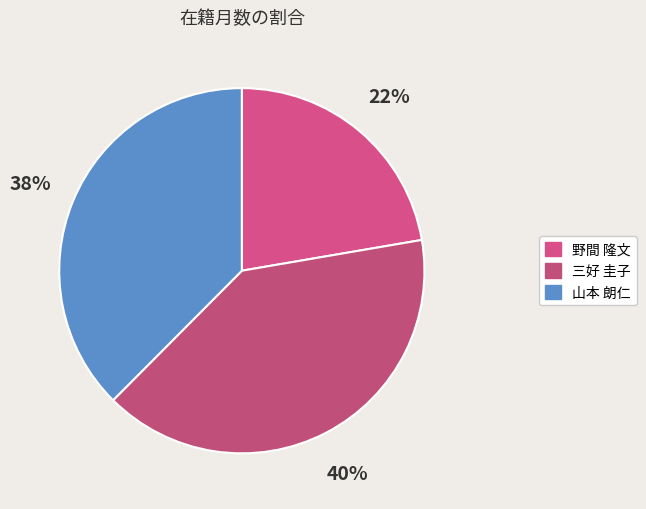

Is it true that 野間 隆文 is 22% of the pie?

True